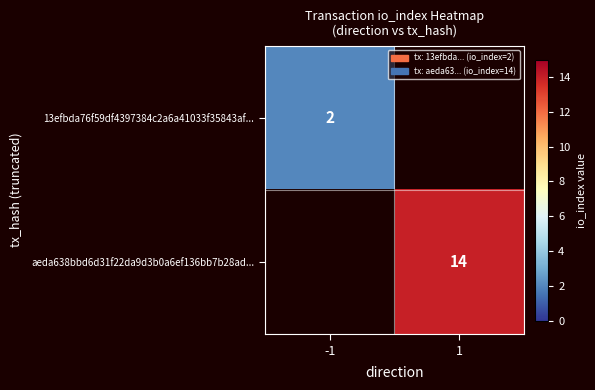

The value of 13efbda76f59df4397384c2a6a41033f35843af... at -1 is 2. True or false?

True